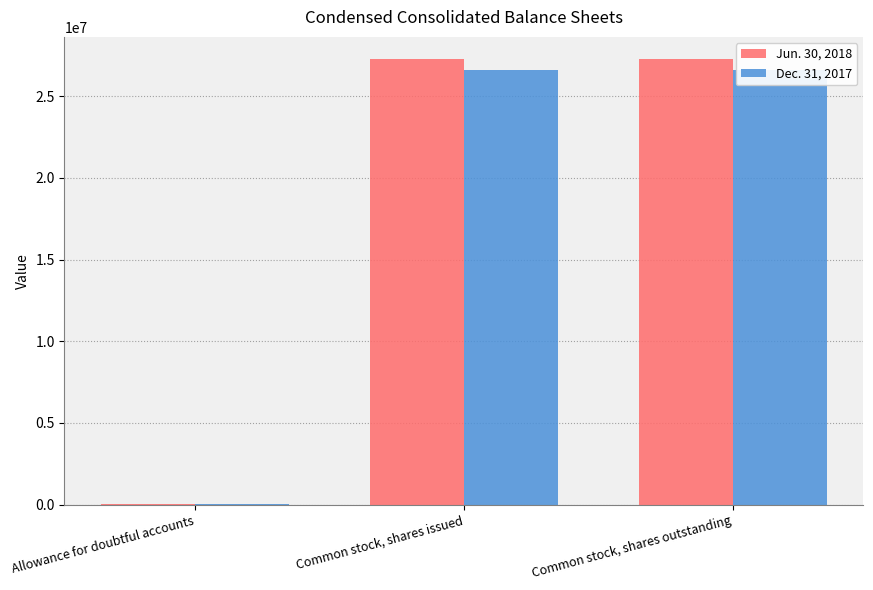

What is the label of the 2nd bar from the right?

Common stock, shares issued